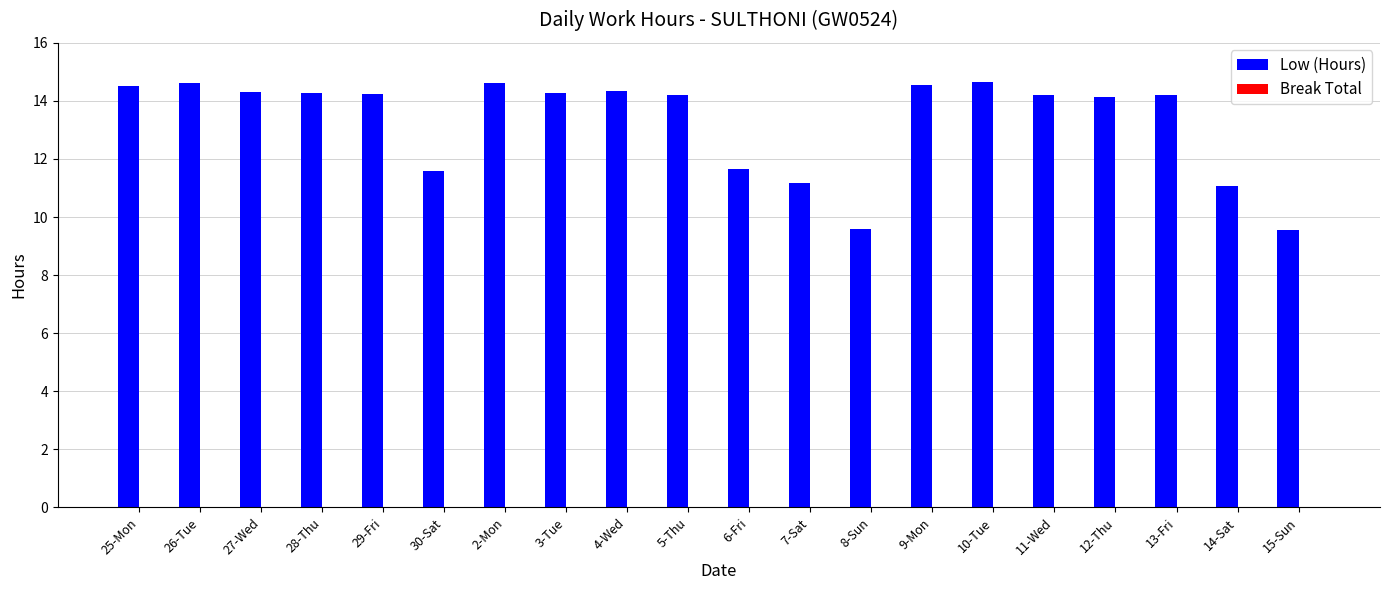

What is the sum of all values?

265.7